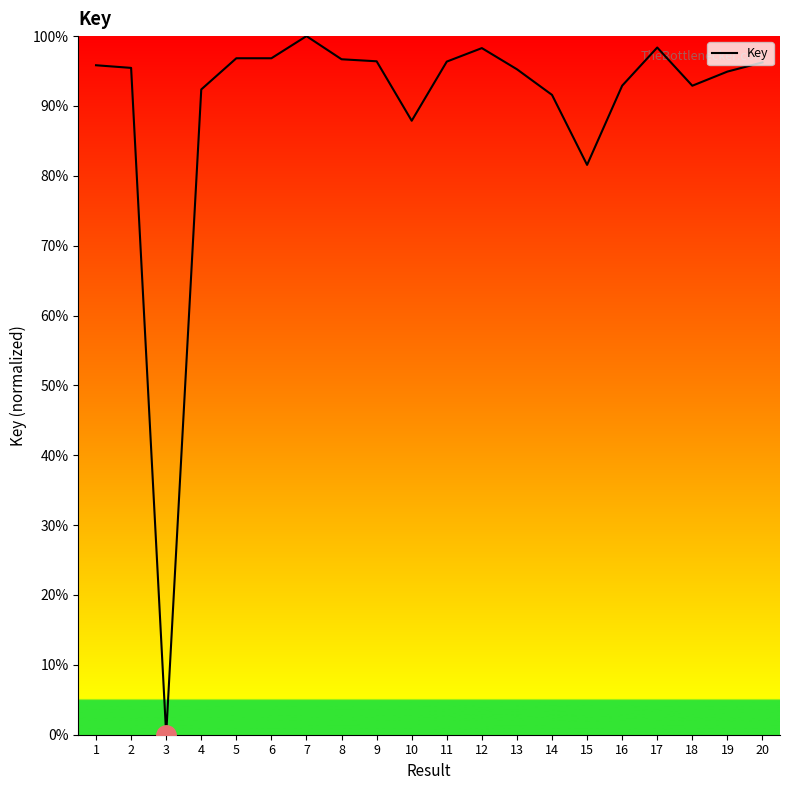

What value does the data have at 6?

96.8